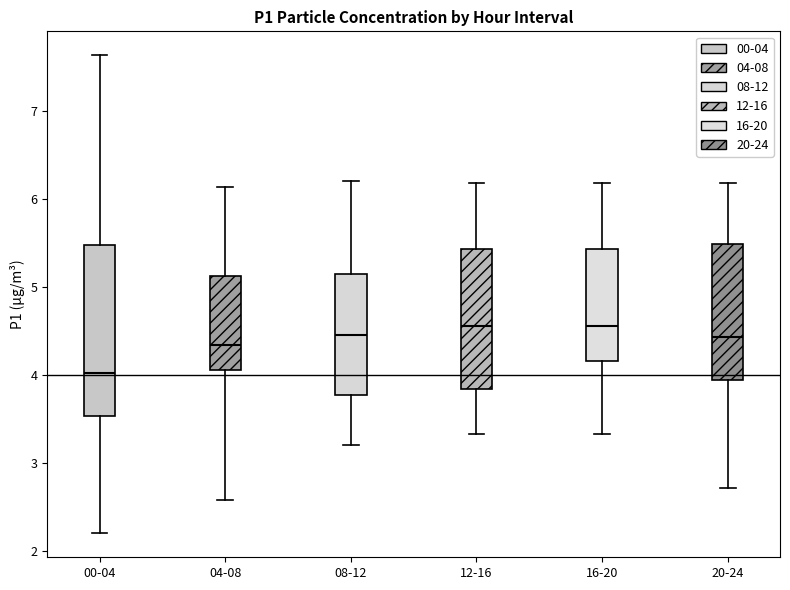

Reading left to right, read every box against the y-axis: the position of its median line, the range the box covers, and the ends of its whiskers. The values are not printed on the chart, so give them approximately, as read against the axis.

00-04: median 4.0, box 3.5 to 5.5, whiskers 2.2 to 7.6
04-08: median 4.3, box 4.1 to 5.1, whiskers 2.6 to 6.1
08-12: median 4.5, box 3.8 to 5.2, whiskers 3.2 to 6.2
12-16: median 4.6, box 3.8 to 5.4, whiskers 3.3 to 6.2
16-20: median 4.6, box 4.2 to 5.4, whiskers 3.3 to 6.2
20-24: median 4.4, box 3.9 to 5.5, whiskers 2.7 to 6.2